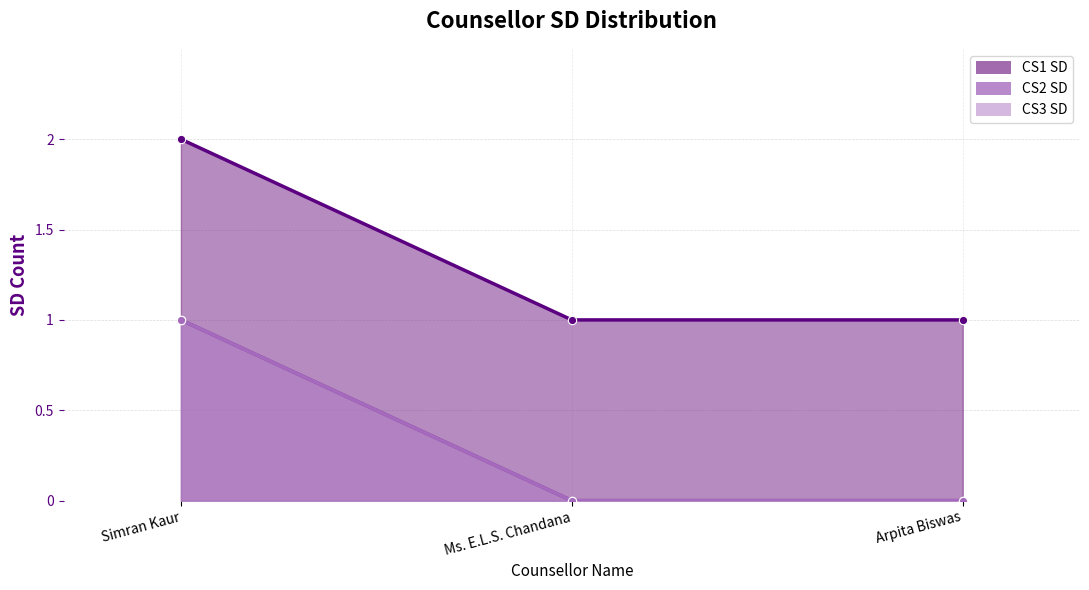

Between Ms. E.L.S. Chandana and Simran Kaur, which is larger?

Simran Kaur